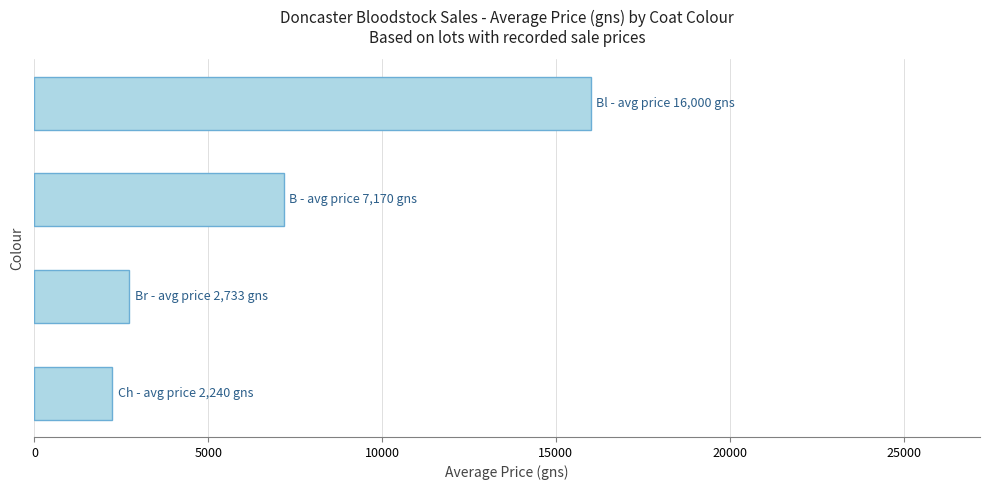

What is the sum of all values?

28143